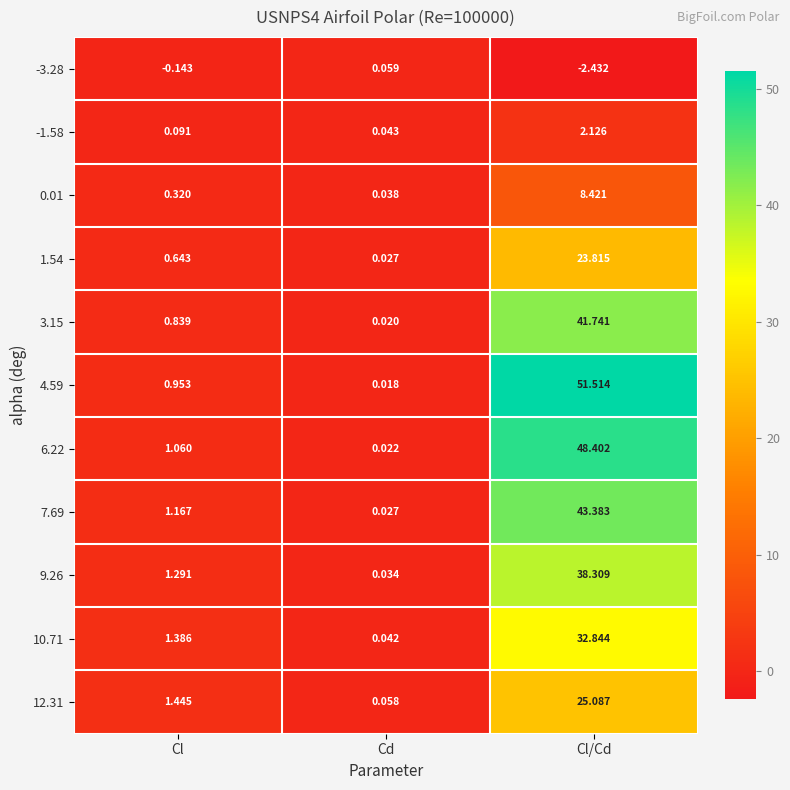

How many distinct data groups are displayed?

11